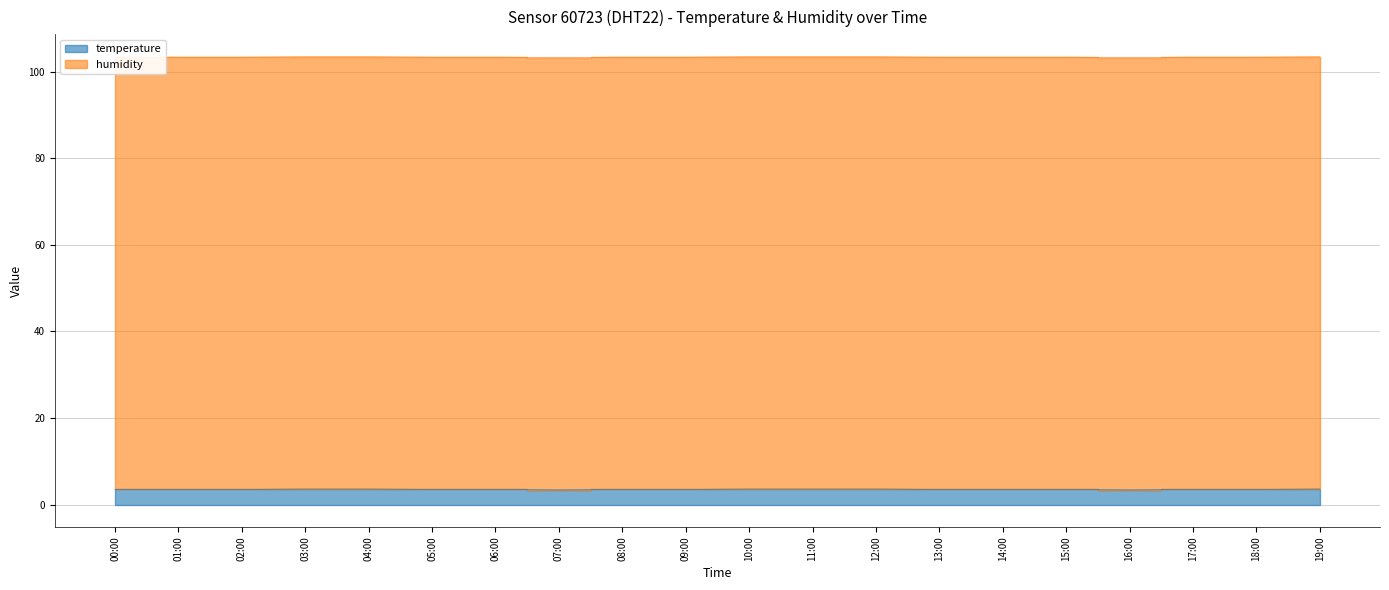

What is the sum of the values at 06:00 and 19:00?

7.1